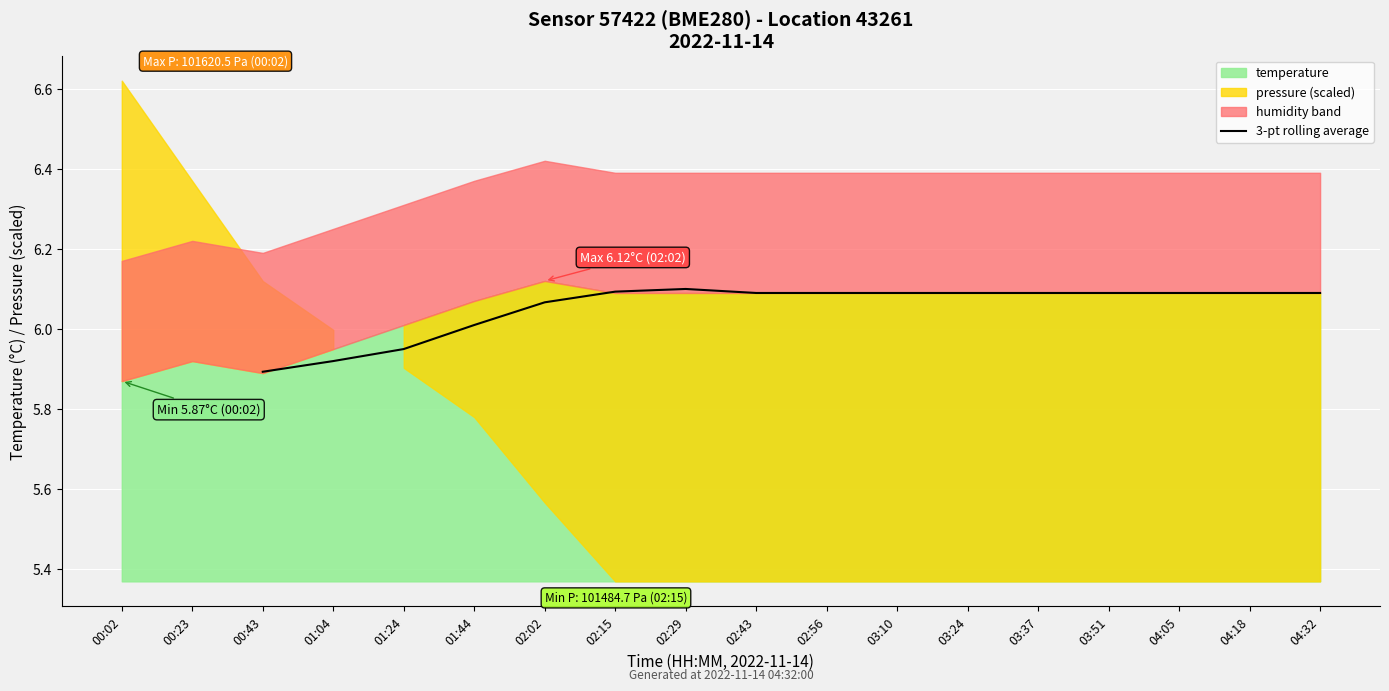

What is the minimum value shown in the chart?

5.9